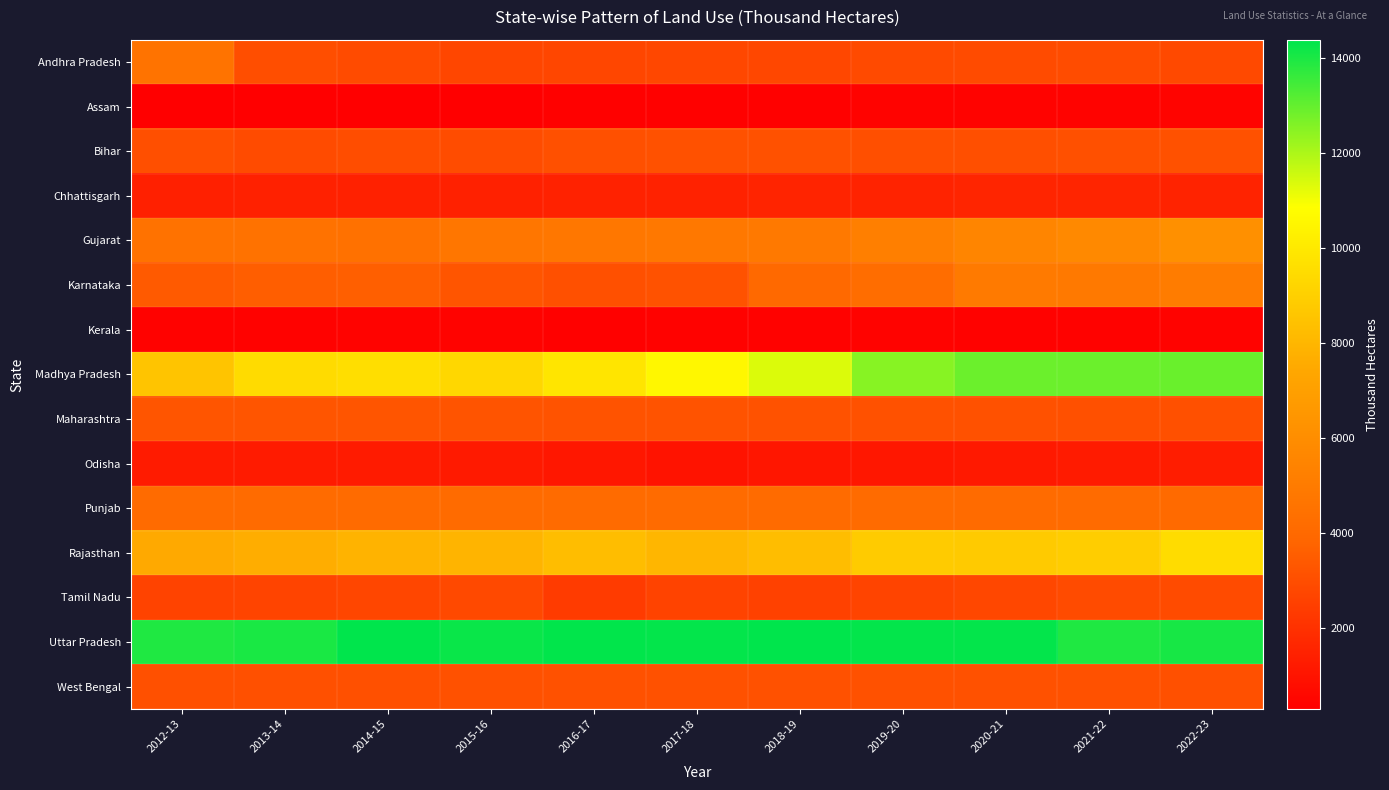

What is the total value across all series at 2012-13?

62060